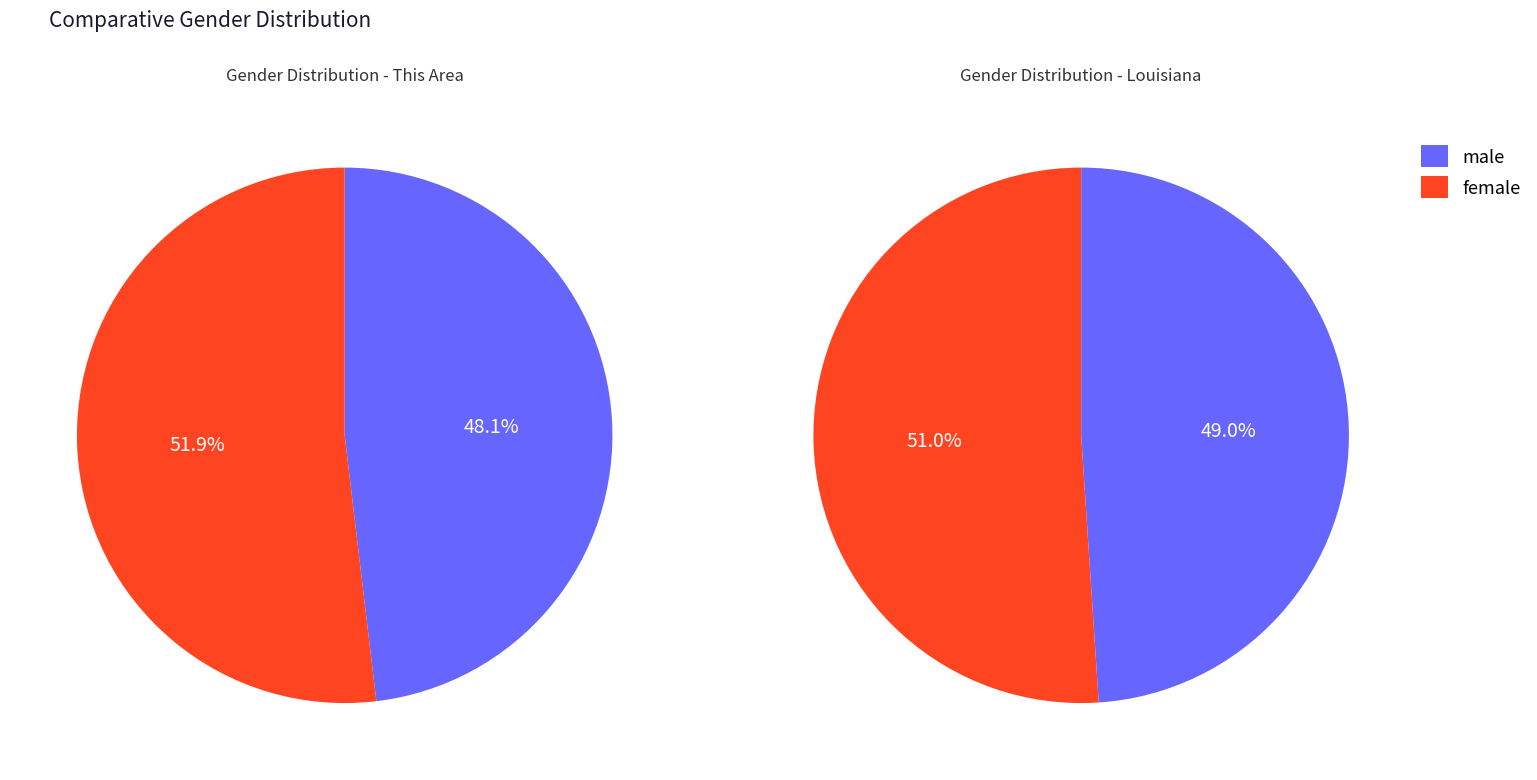

Rank the series by their maximum value, from lowest to highest.

Male, Female